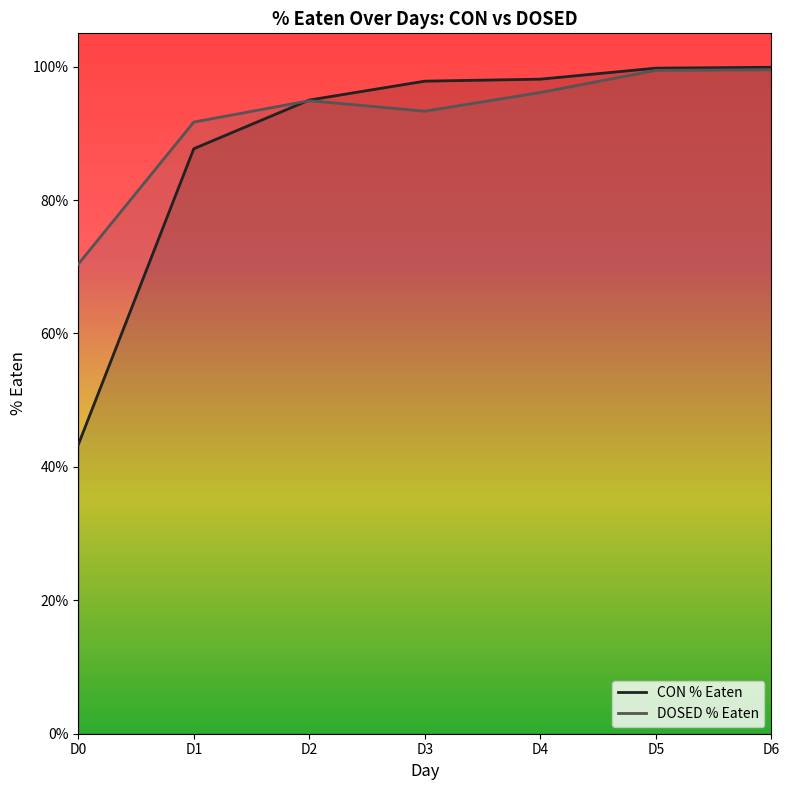

What is the maximum value for DOSED % Eaten?

1.0